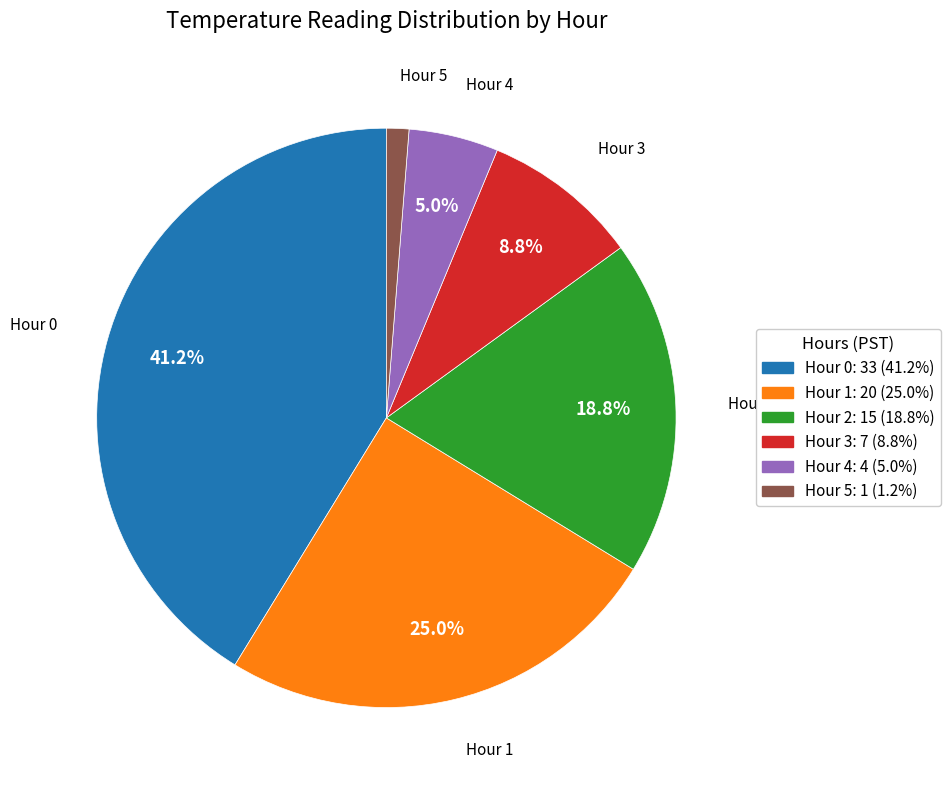

What is the total percentage of Hour 4 and Hour 1?

30.0%